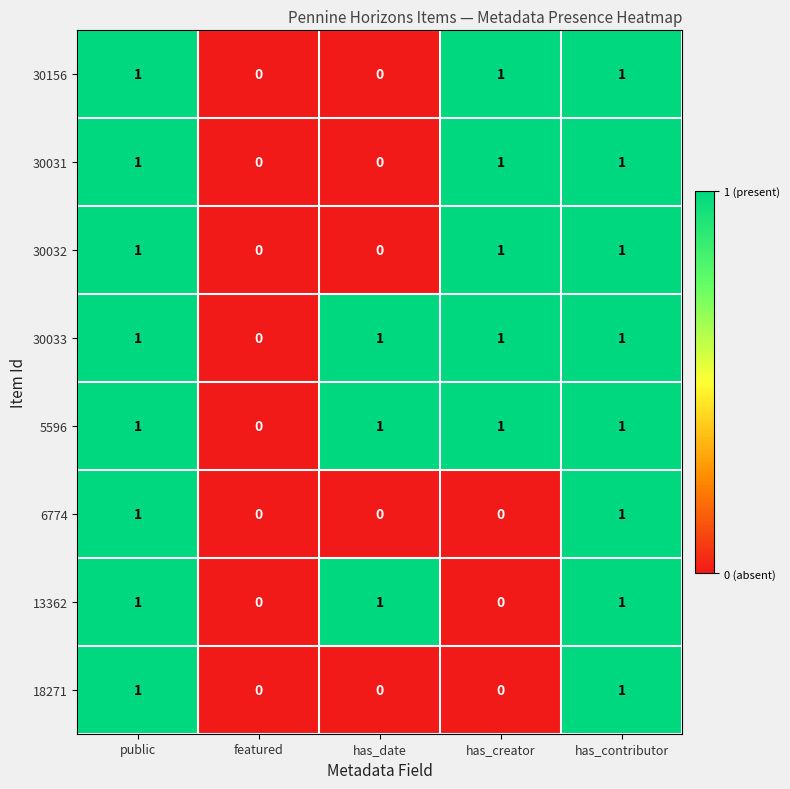

Count the 30156 values in the range 0 to 1.

5